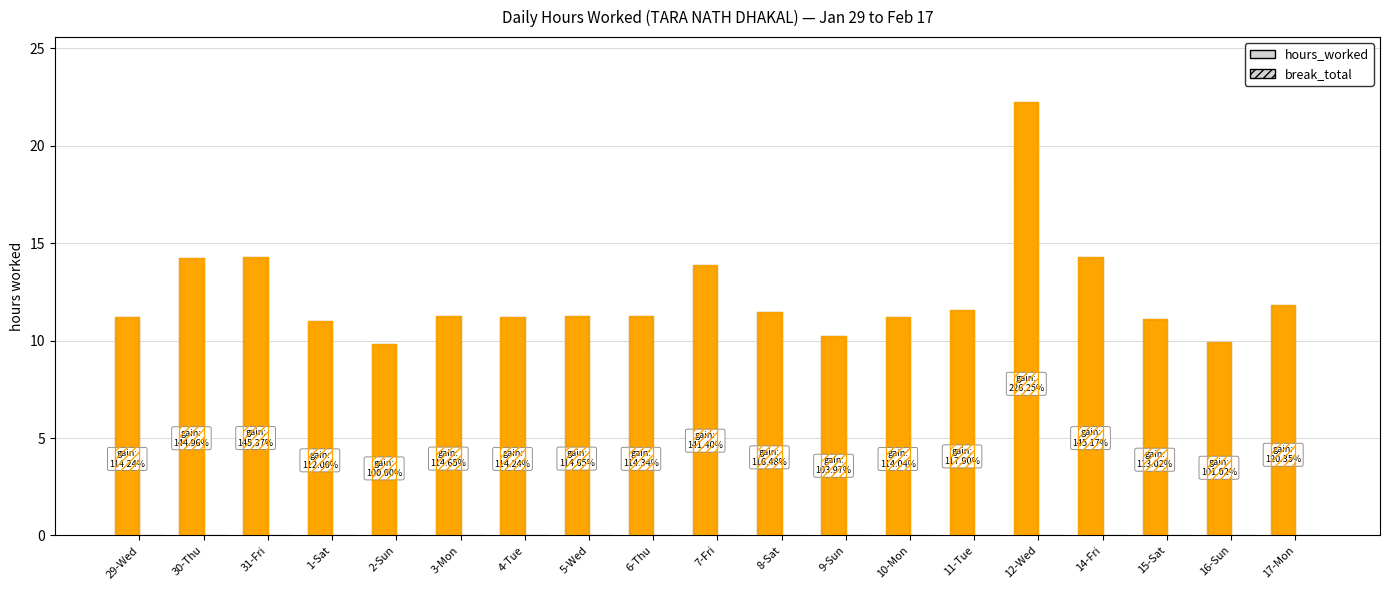

What are all the series names shown in the legend?

hours_worked, break_total